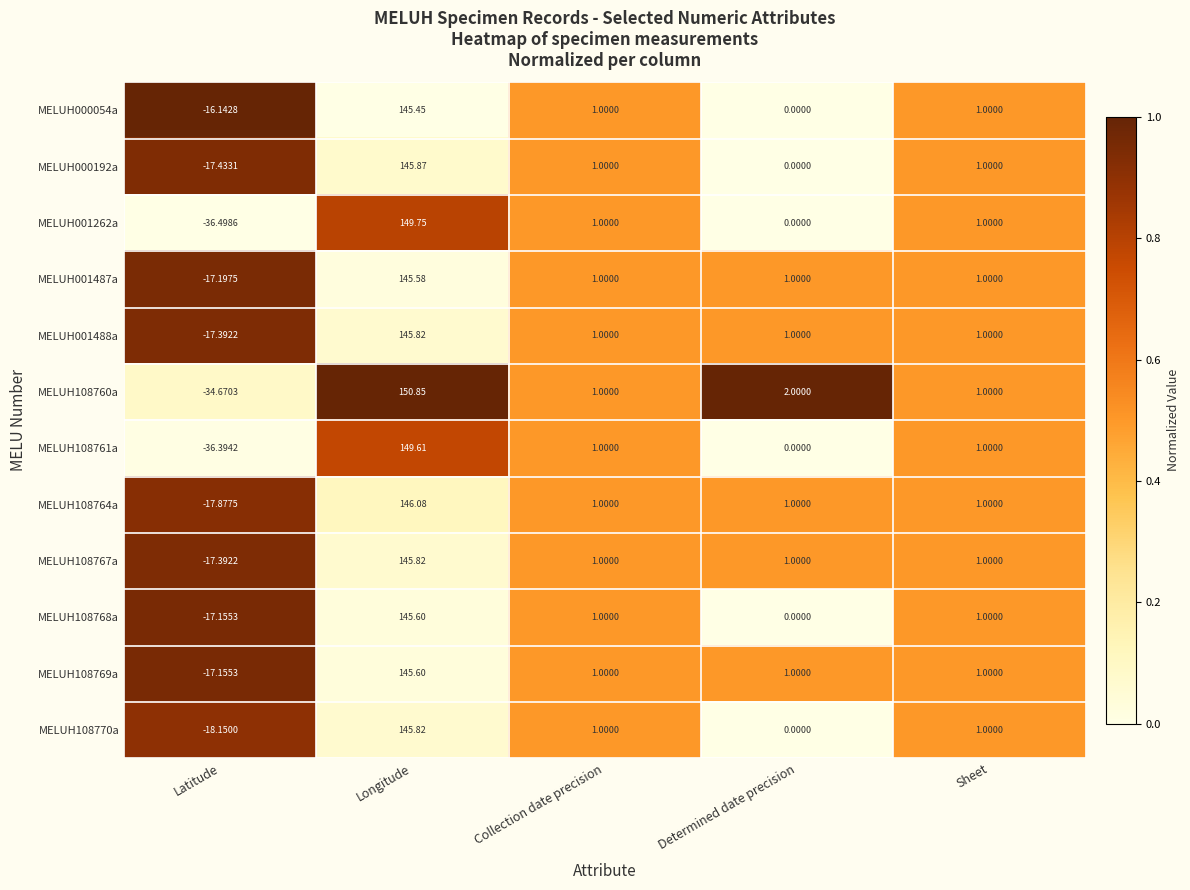

Where does the MELUH000192a series first go above 1?

Longitude